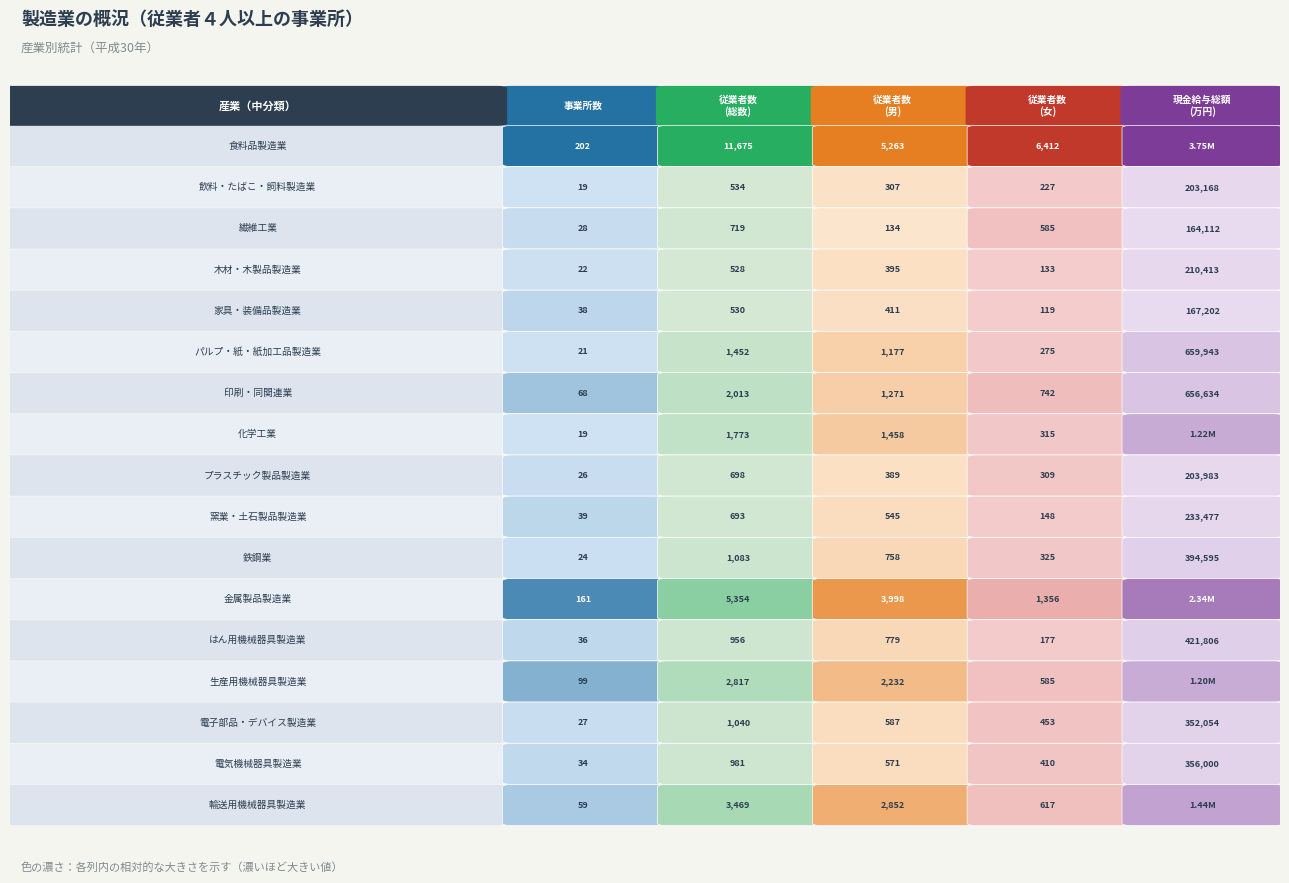

Reading right to left, extract all data points from this chart.

食料品製造業: 3748203	6412	5263	11675	202
飲料・たばこ・飼料製造業: 203168	227	307	534	19
繊維工業: 164112	585	134	719	28
木材・木製品製造業: 210413	133	395	528	22
家具・装備品製造業: 167202	119	411	530	38
パルプ・紙・紙加工品製造業: 659943	275	1177	1452	21
印刷・同関連業: 656634	742	1271	2013	68
化学工業: 1222081	315	1458	1773	19
プラスチック製品製造業: 203983	309	389	698	26
窯業・土石製品製造業: 233477	148	545	693	39
鉄鋼業: 394595	325	758	1083	24
金属製品製造業: 2344646	1356	3998	5354	161
はん用機械器具製造業: 421806	177	779	956	36
生産用機械器具製造業: 1201411	585	2232	2817	99
電子部品・デバイス製造業: 352054	453	587	1040	27
電気機械器具製造業: 356000	410	571	981	34
輸送用機械器具製造業: 1441309	617	2852	3469	59